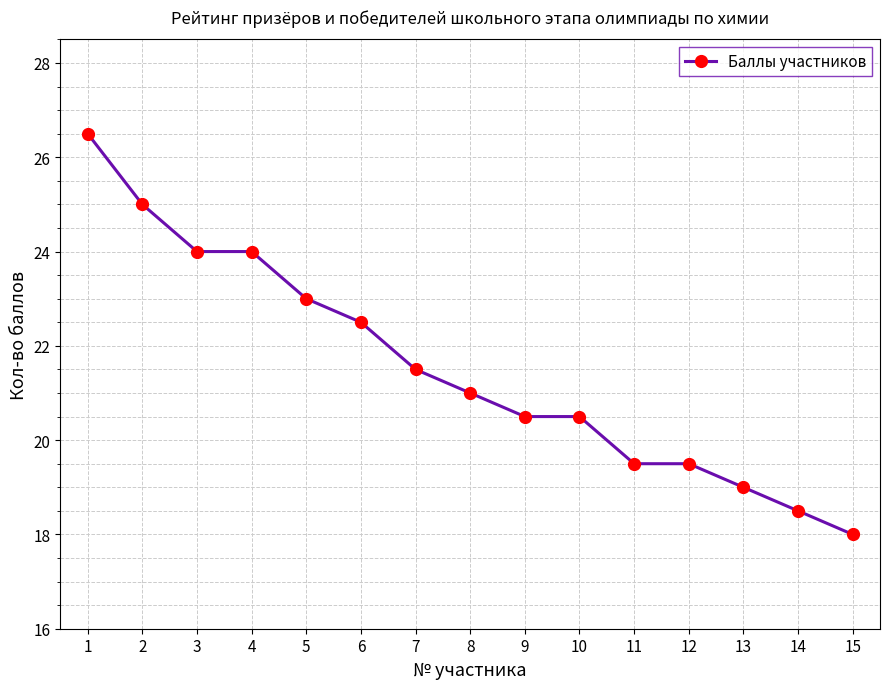

Where does the data first go above 21?

1